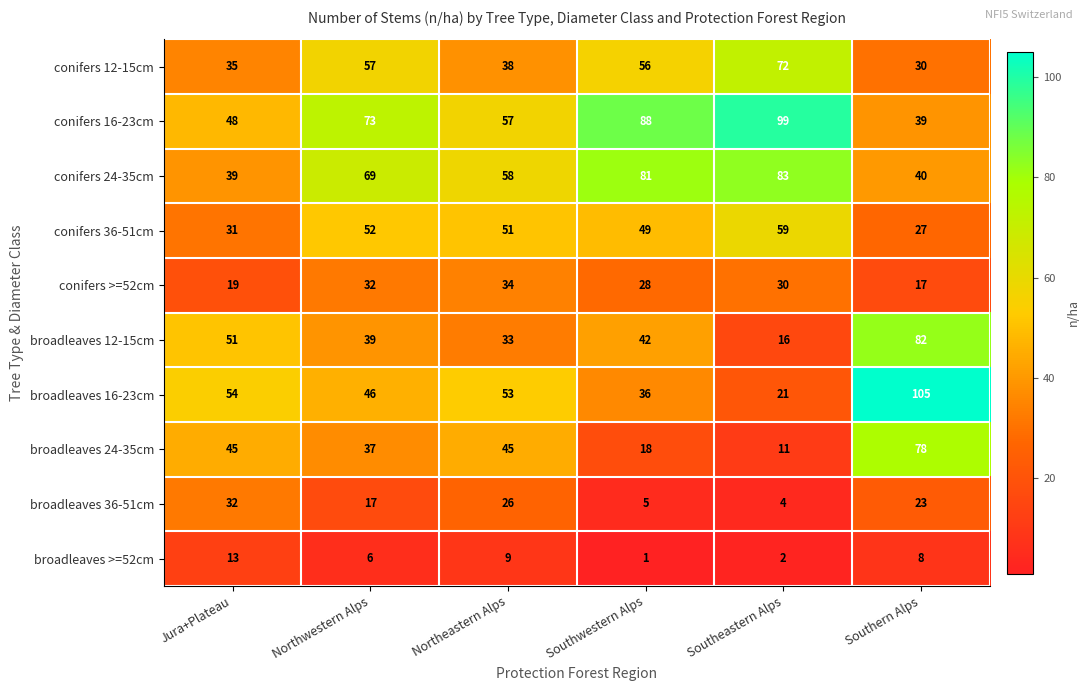

At which category is the sum across all series the highest?

Southern Alps